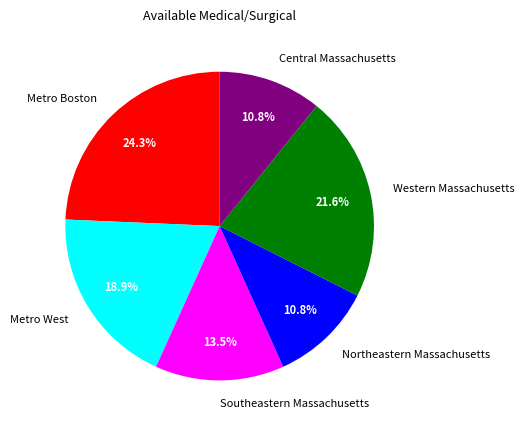

True or false: Northeastern Massachusetts accounts for 20% of the total.

False